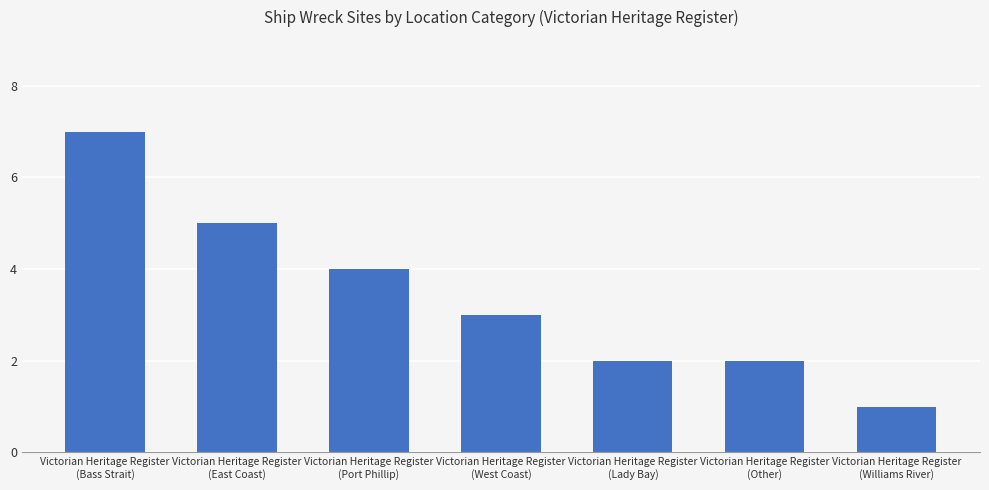

The chart shows a value of 2 at Victorian Heritage Register
(Port Phillip). True or false?

False